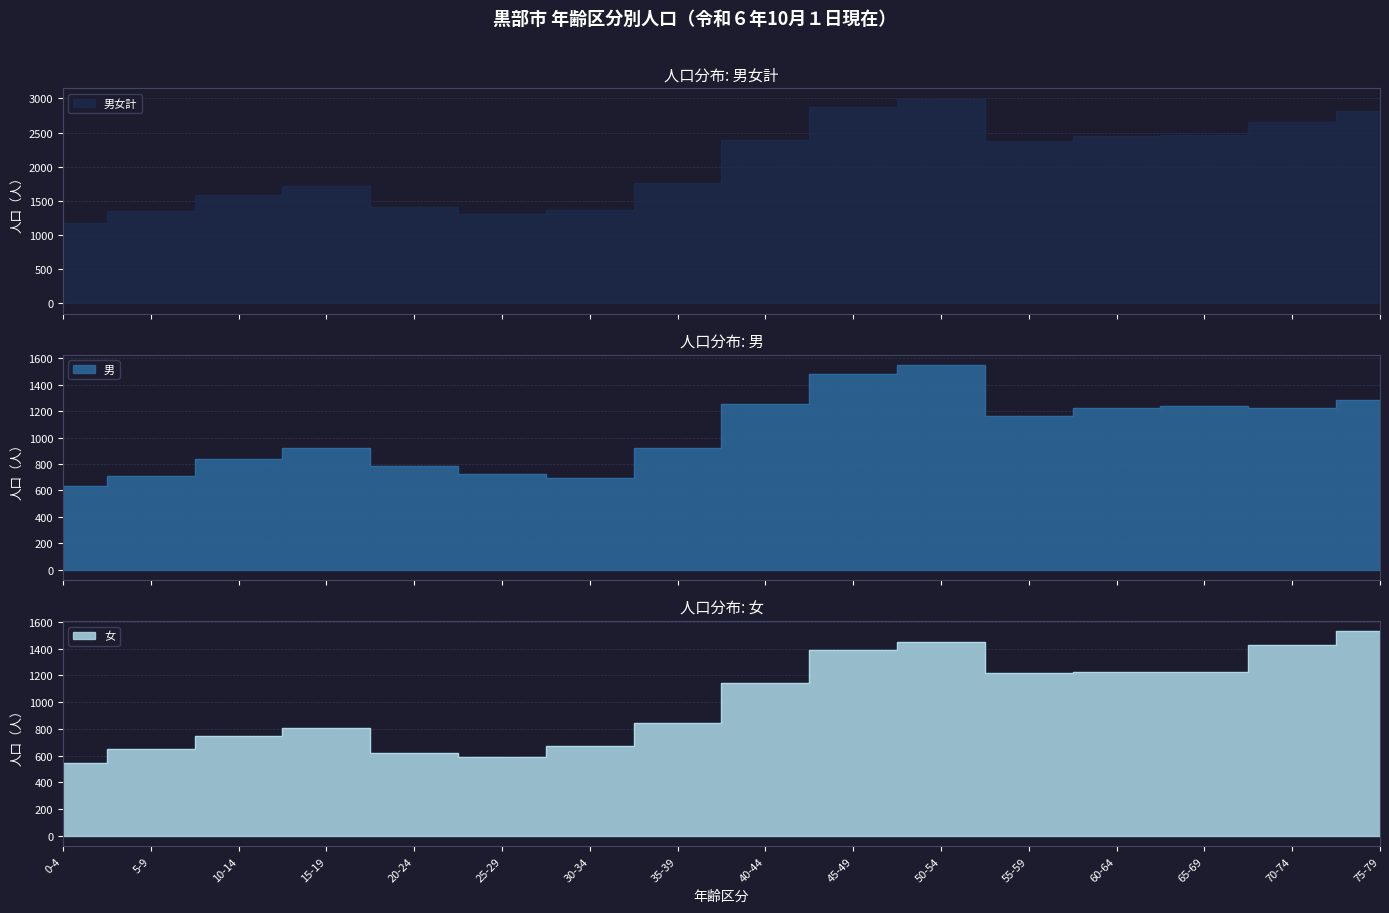

What is the label of the 13th point from the right?

15-19